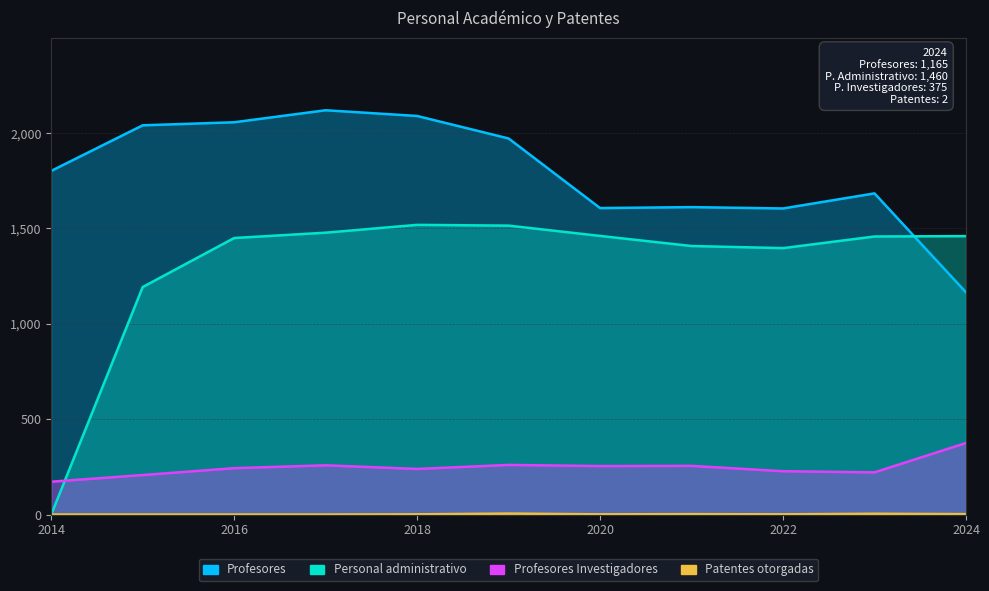

What is the average value of the Patentes otorgadas series?

1